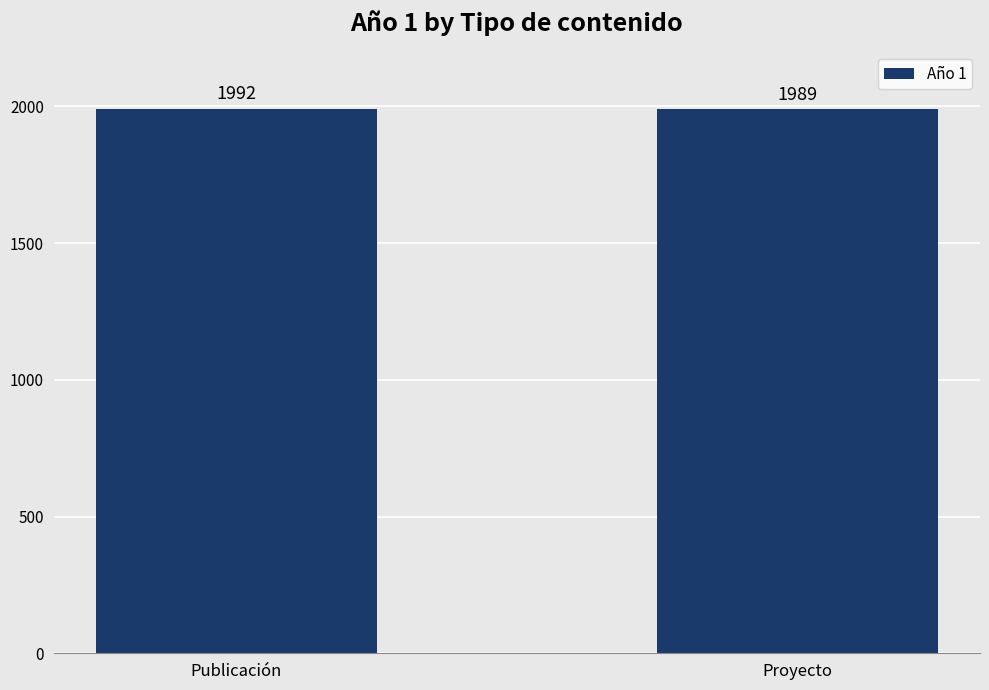

Where is the data nearest to the value 1990?

Proyecto